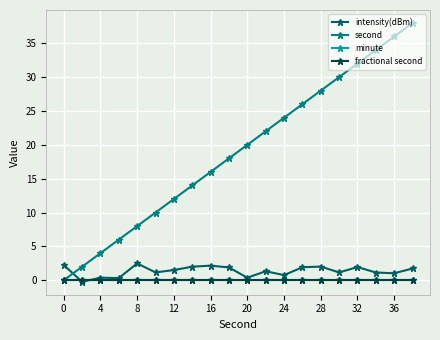

Which series has the largest total across all categories?

second